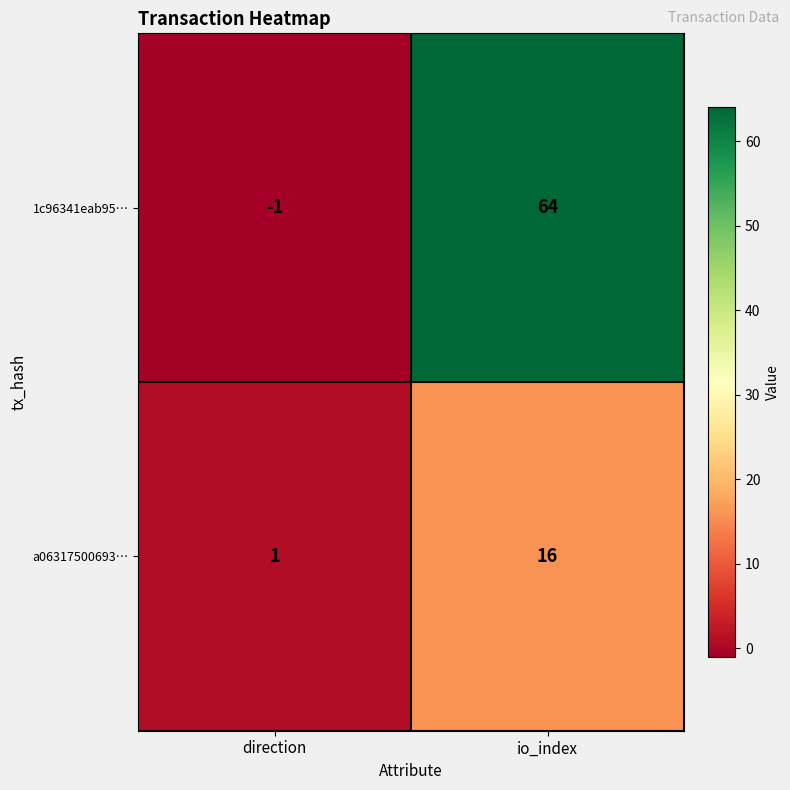

What is the greatest value displayed?

64